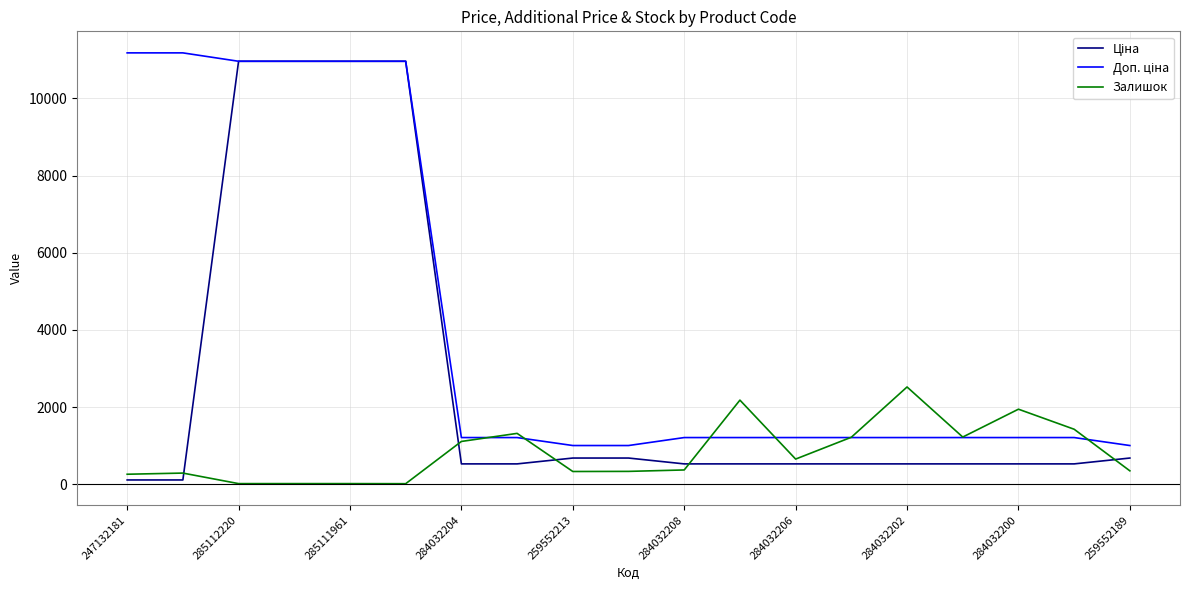

What is the greatest value displayed?

11182.0